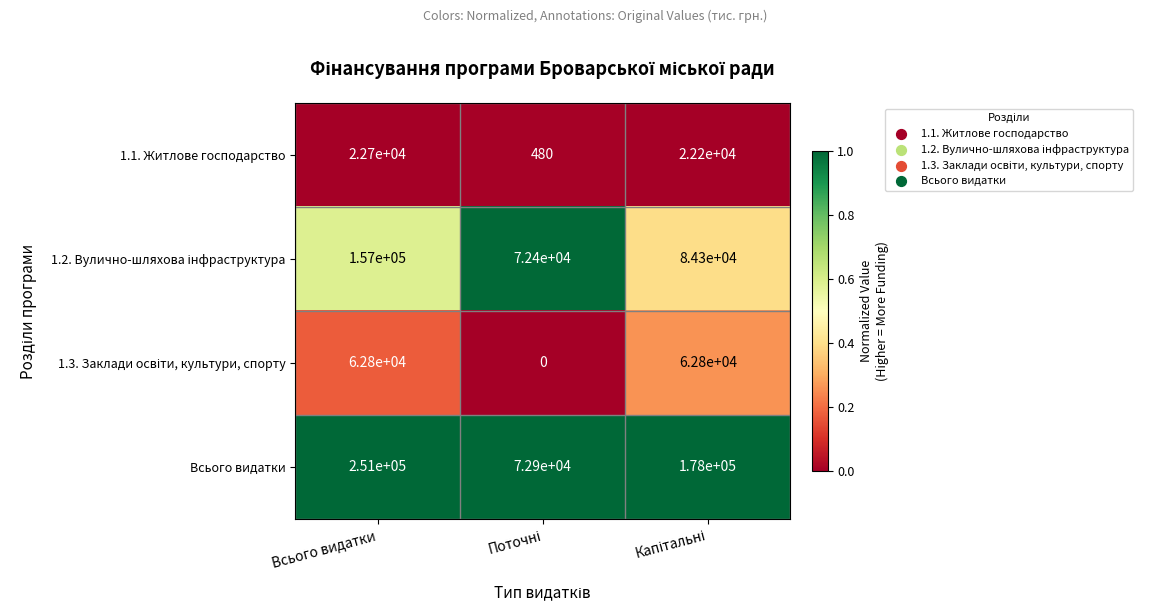

How many data points in Всього видатки are less than 178000?

1